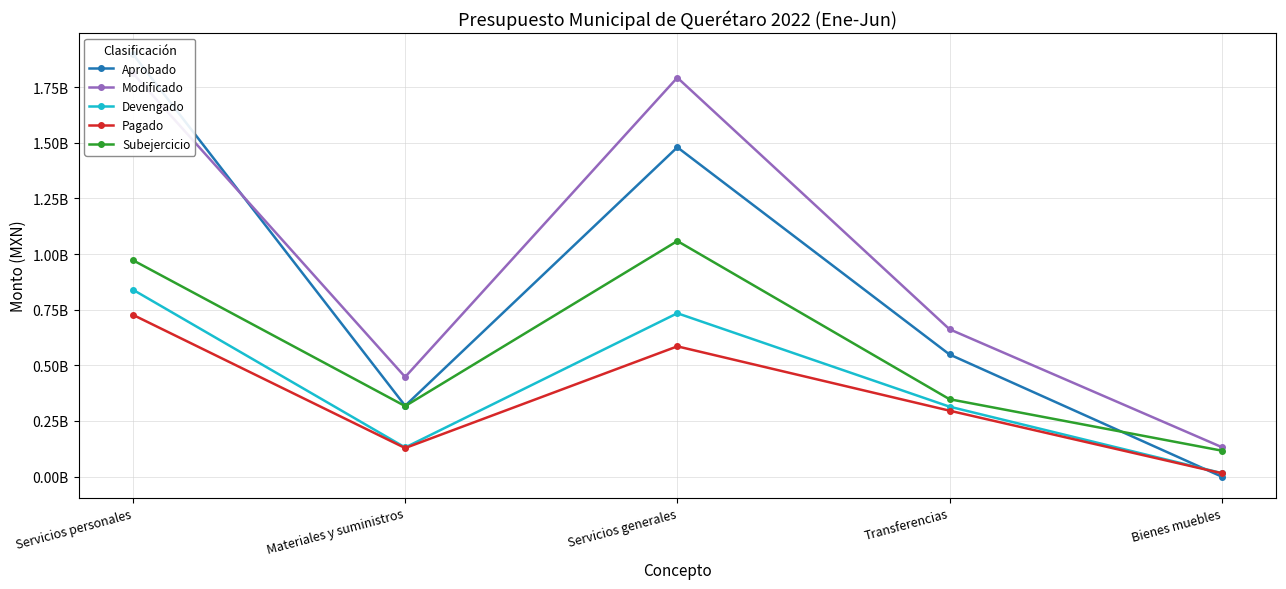

Which label corresponds to the largest value in the chart?

Servicios personales